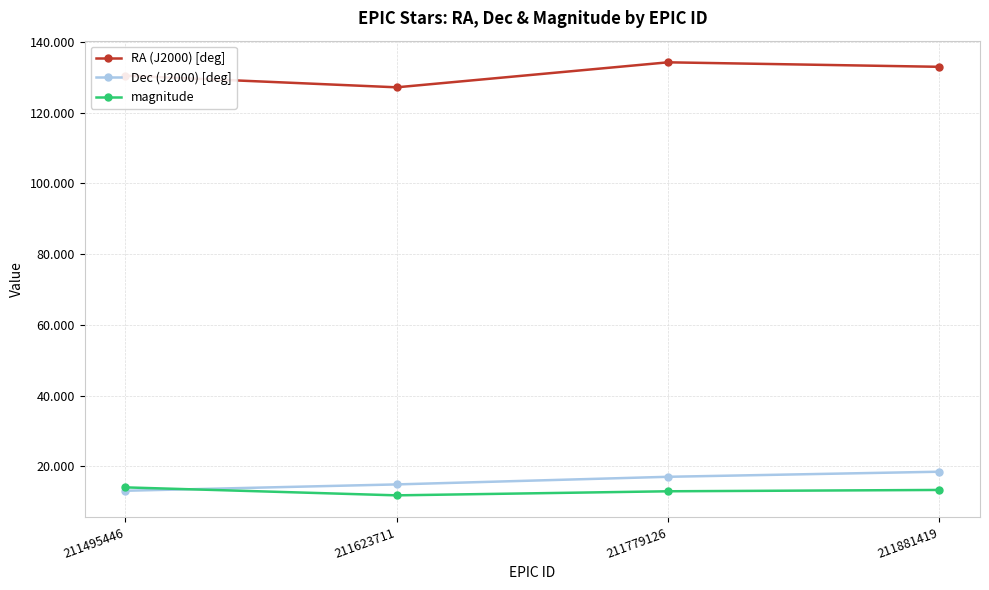

What is the total value across all series at 211495446?

157.5